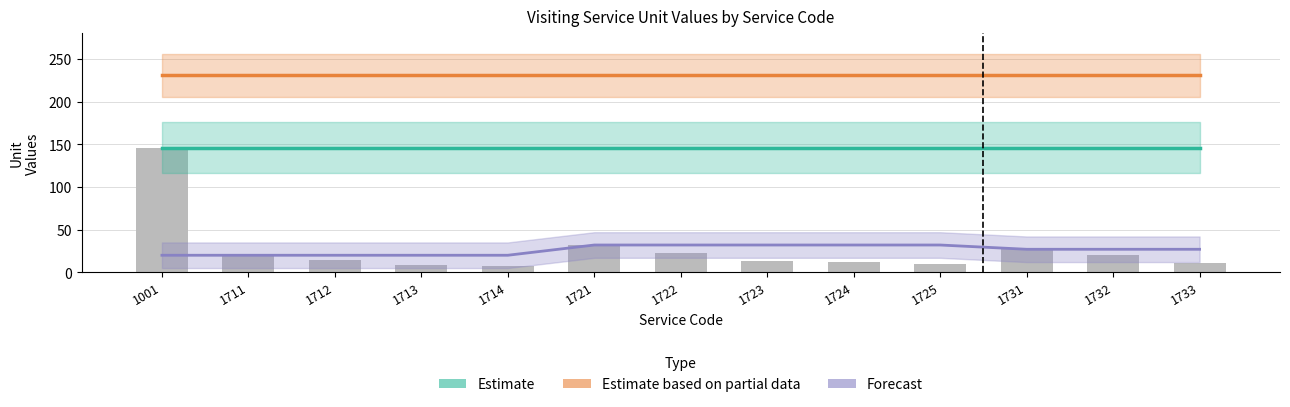

The Estimate (Service I) series shows 146 at 1733. True or false?

True